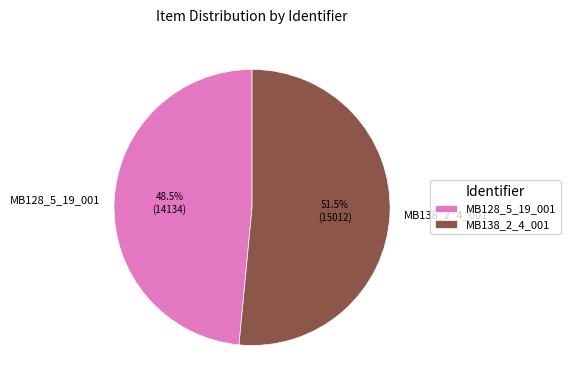

Approximately how many times larger is the value at MB138_2_4_001 compared to MB128_5_19_001?

1.1